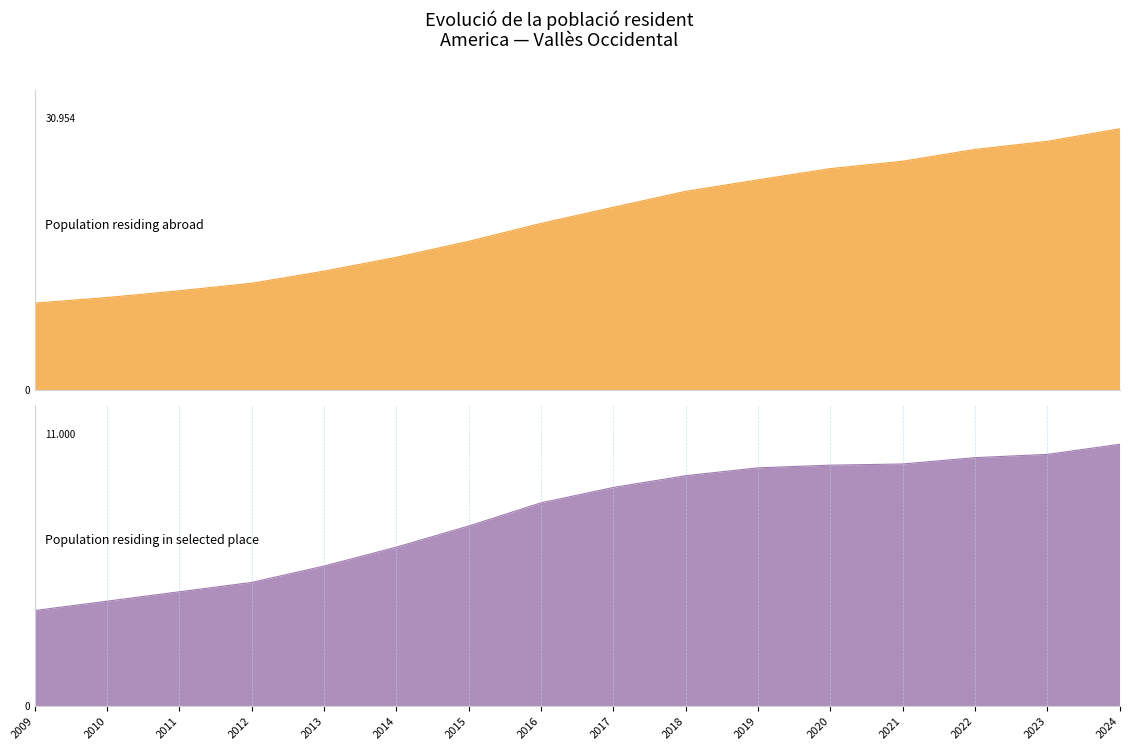

How many lines are shown in the chart?

2